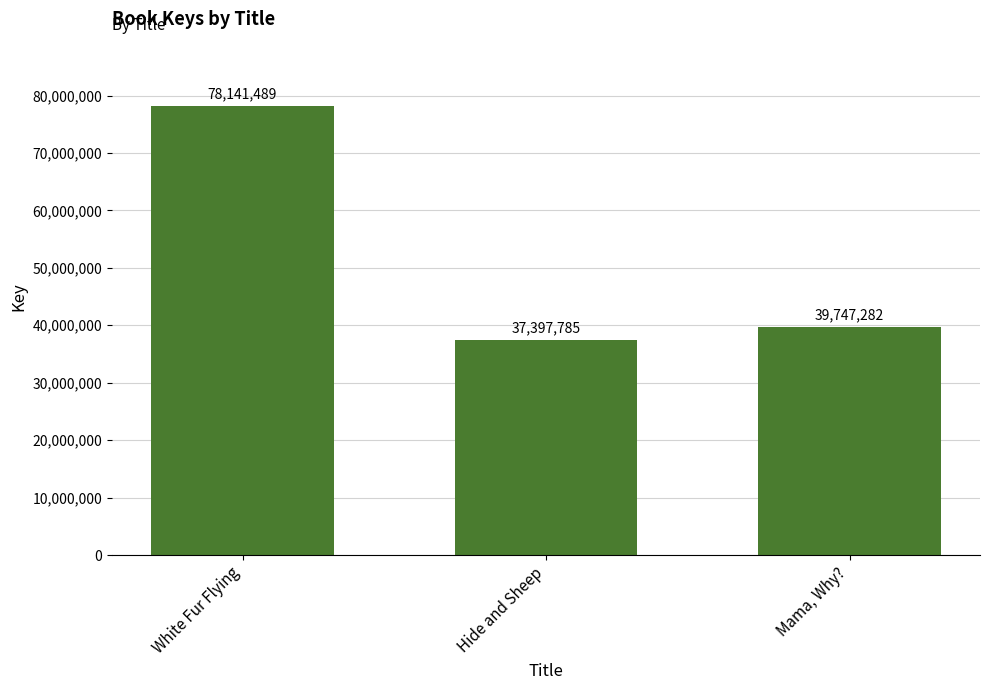

What is the change in value from White Fur Flying to Hide and Sheep?

-40743704